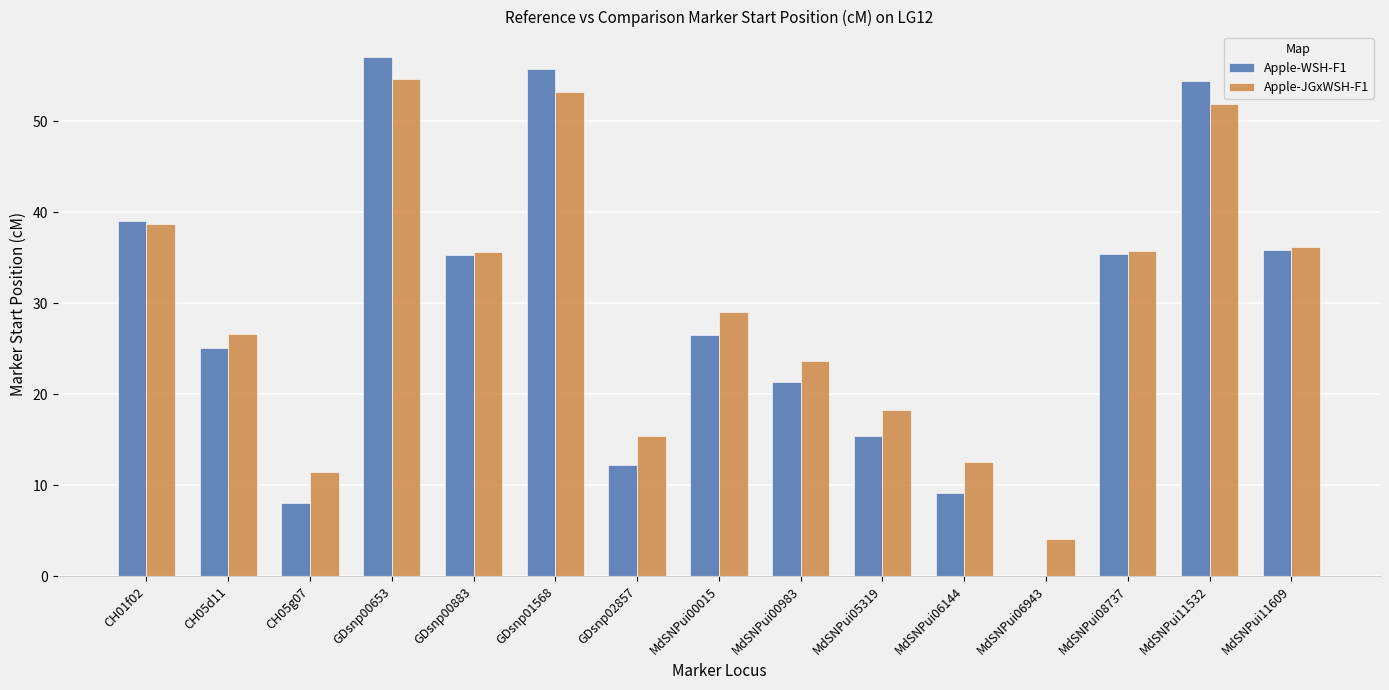

What is the sum of the Apple-WSH-F1 values at GDsnp01568 and GDsnp00653?

112.7